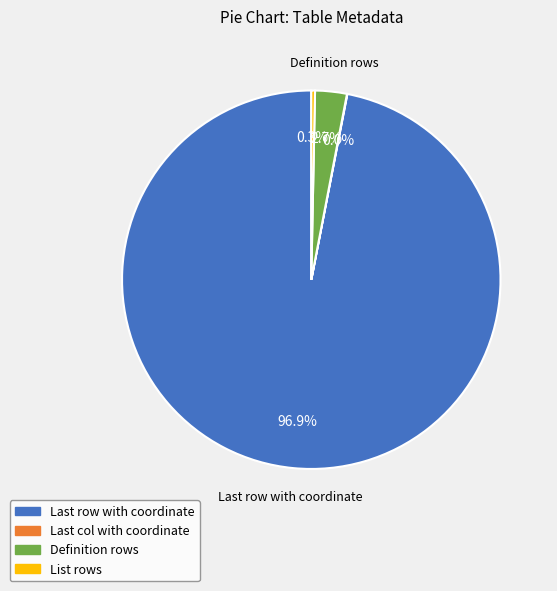

Combined, what portion of the pie is Definition rows and List rows?

3.0%